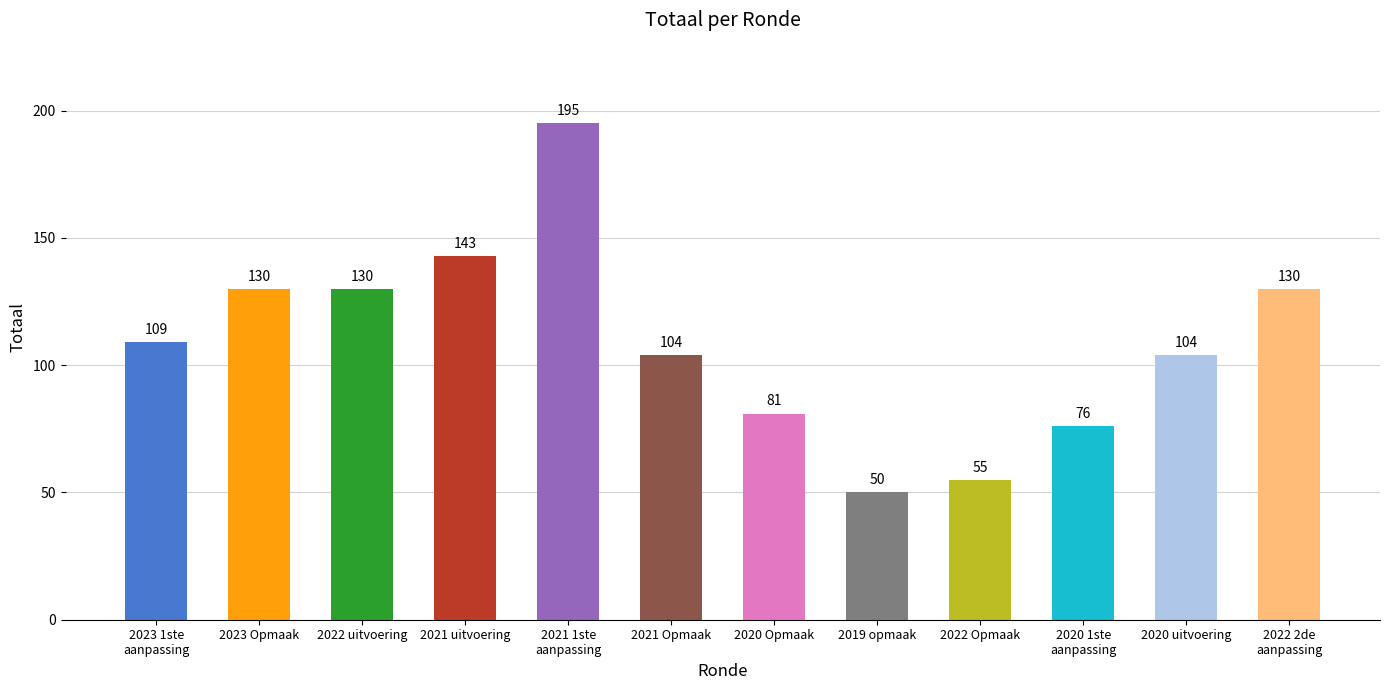

What is the maximum value shown in the chart?

195